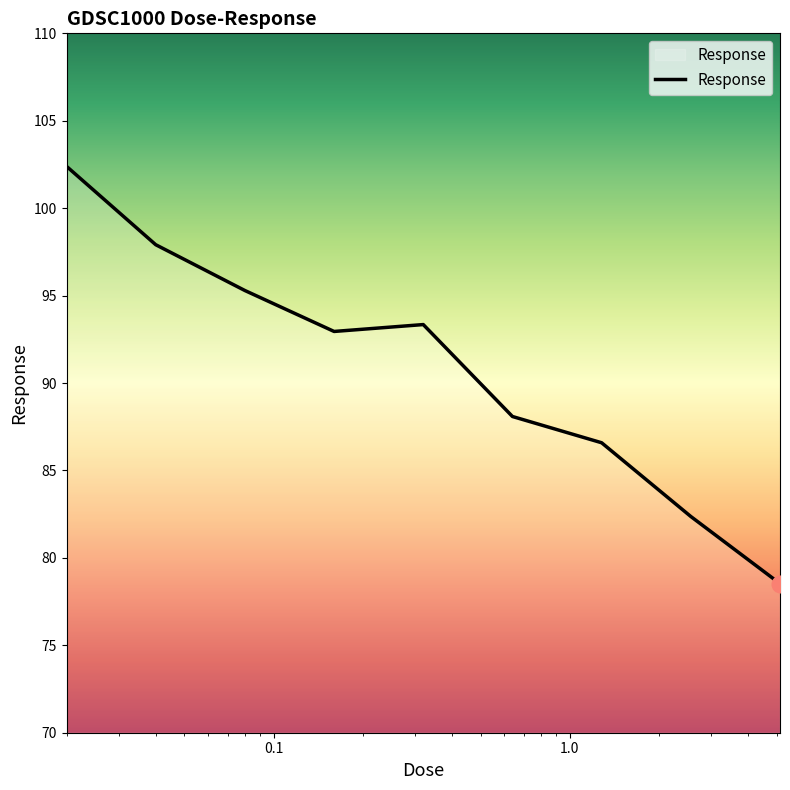

Does the chart display data point markers on the line(s)?

No